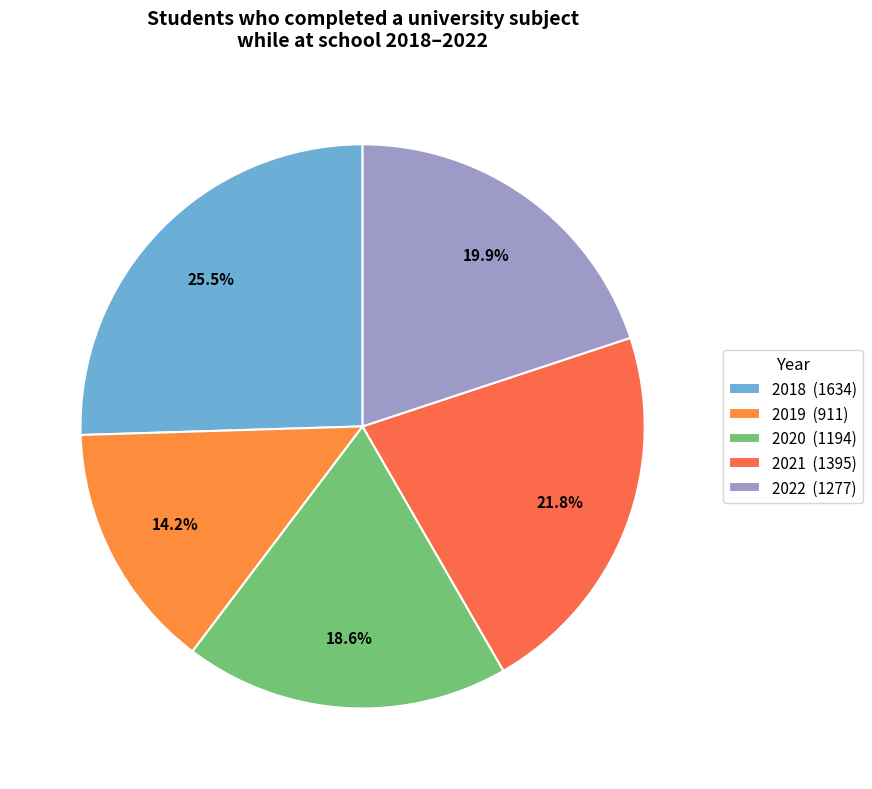

Count the number of slices in the pie.

5